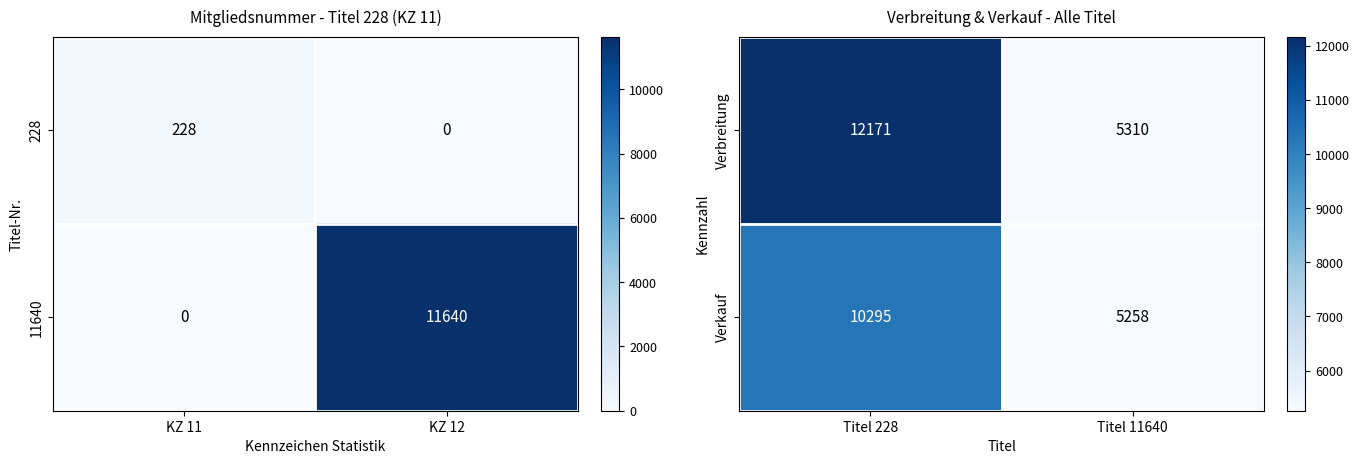

What is the difference between the Verkauf values at Titel 228 and Titel 11640?

5037